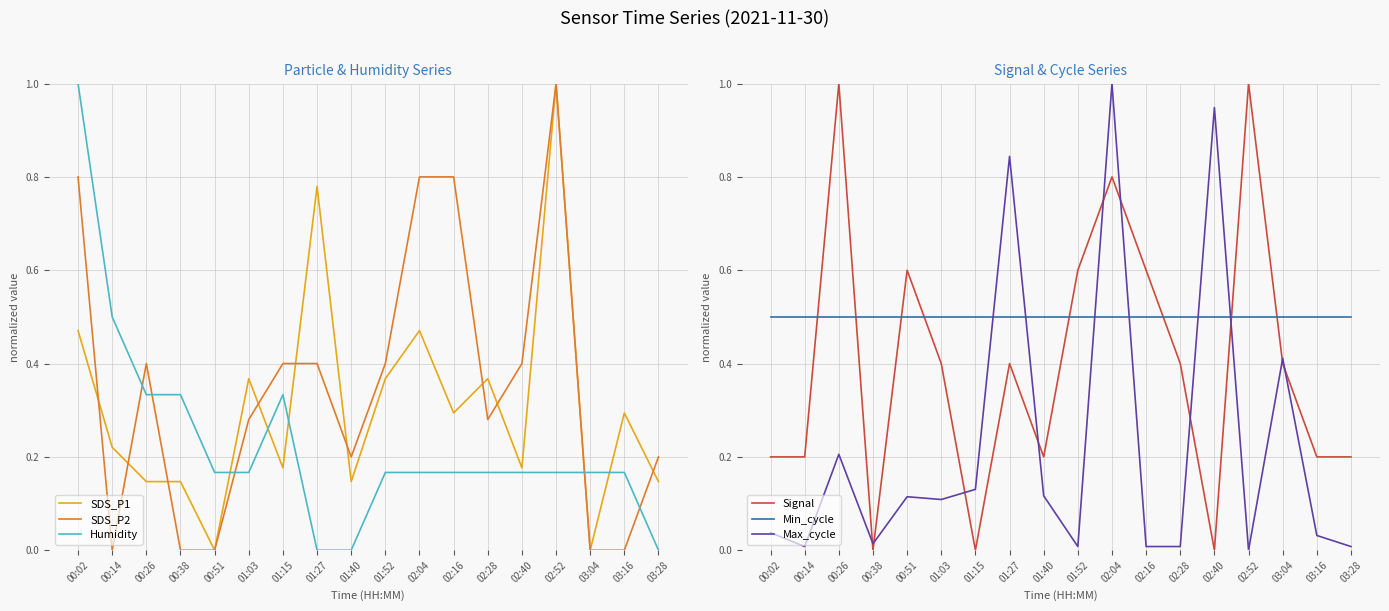

What position from the left is 02:16?

12